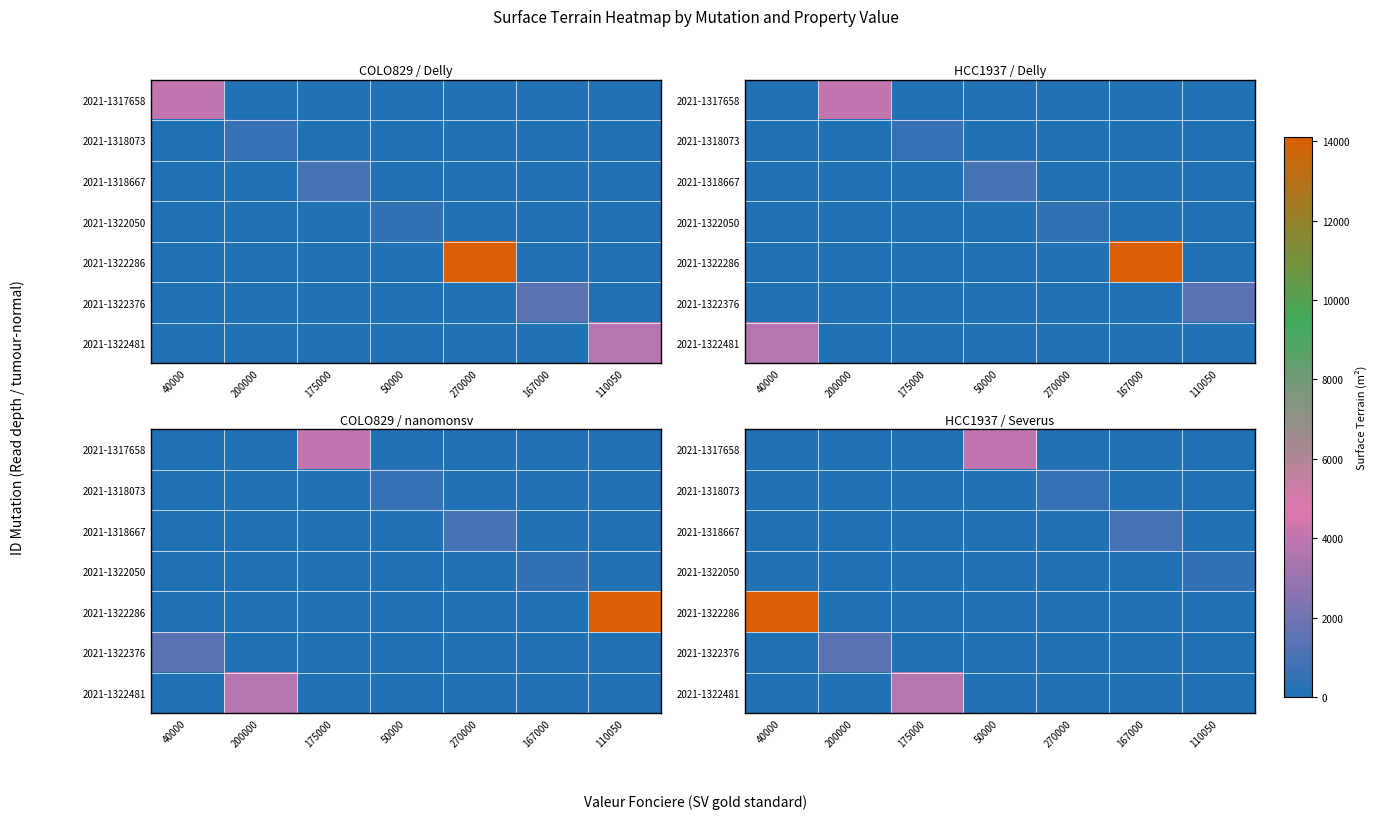

List the labels in order of 2021-1322376 value, largest first.

200000, 40000, 175000, 50000, 270000, 167000, 110050